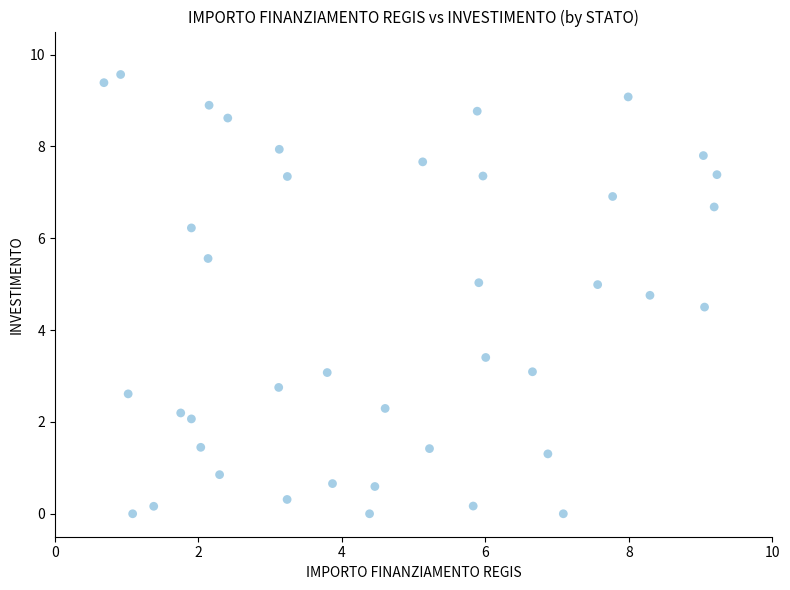

What is the range of X values (max minus min)?

8.5